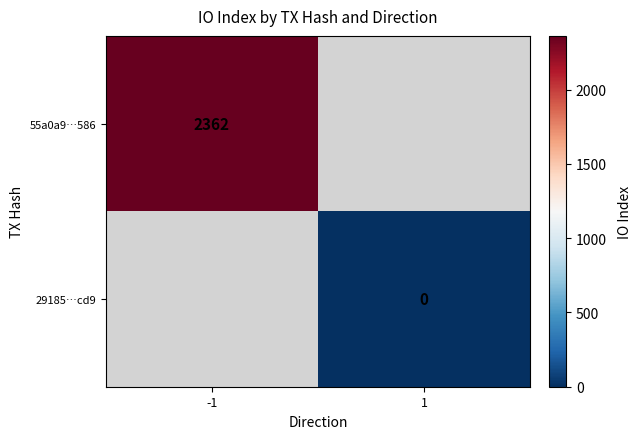

What is the maximum value shown in the chart?

2362.0